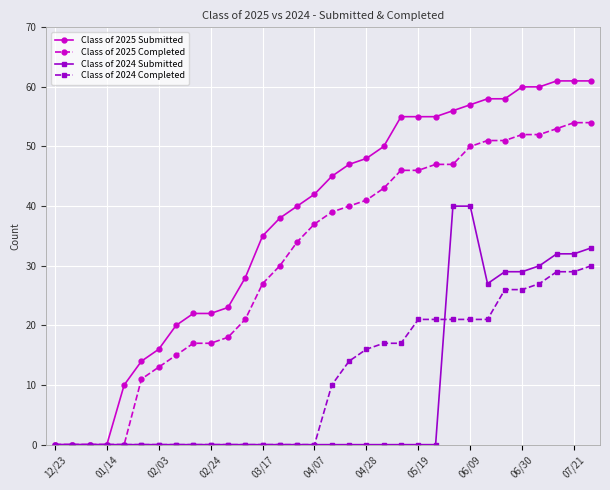

List the series in order of their peak value, highest first.

Class of 2025 Submitted, Class of 2025 Completed, Class of 2024 Submitted, Class of 2024 Completed